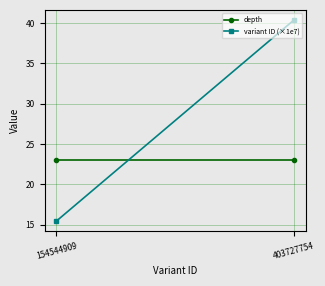

List the series in order of their overall mean, highest first.

variant ID (×1e7), depth